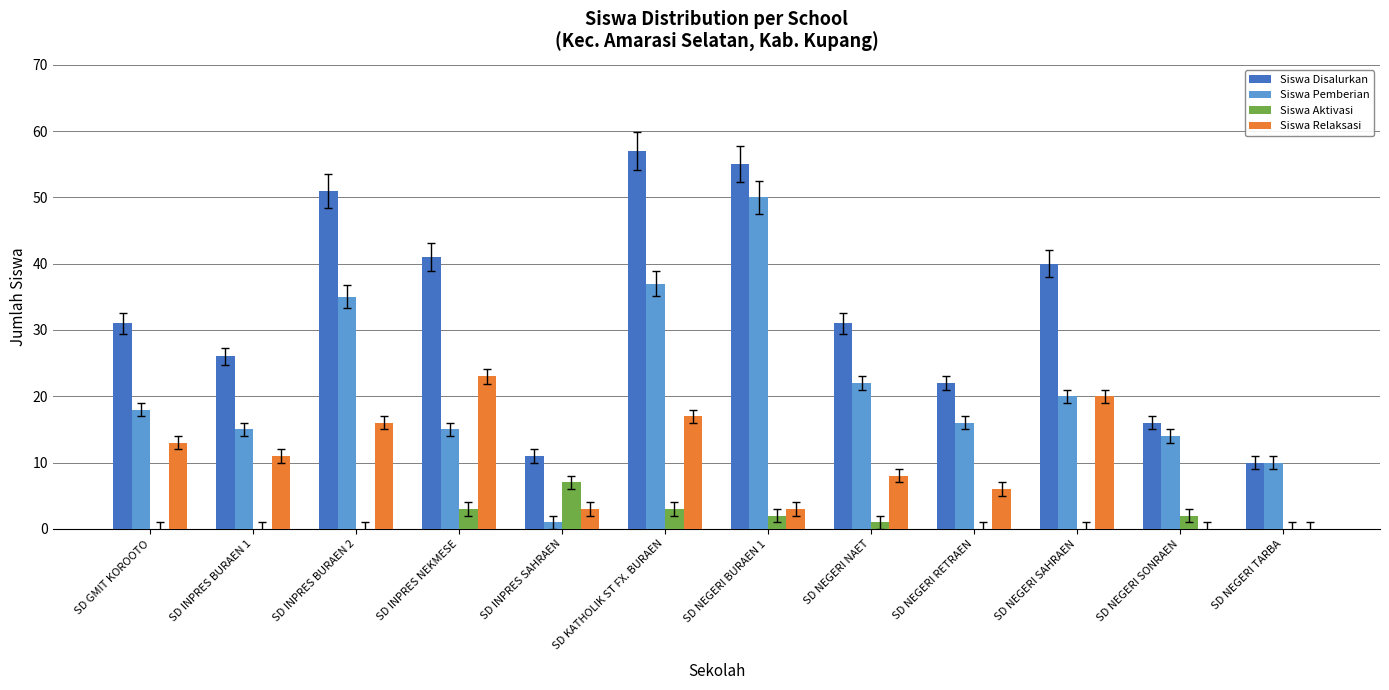

Reading left to right, list all the values displayed in this chart.

Siswa Disalurkan: 31	26	51	41	11	57	55	31	22	40	16	10
Siswa Pemberian: 18	15	35	15	1	37	50	22	16	20	14	10
Siswa Aktivasi: 0	0	0	3	7	3	2	1	0	0	2	0
Siswa Relaksasi: 13	11	16	23	3	17	3	8	6	20	0	0